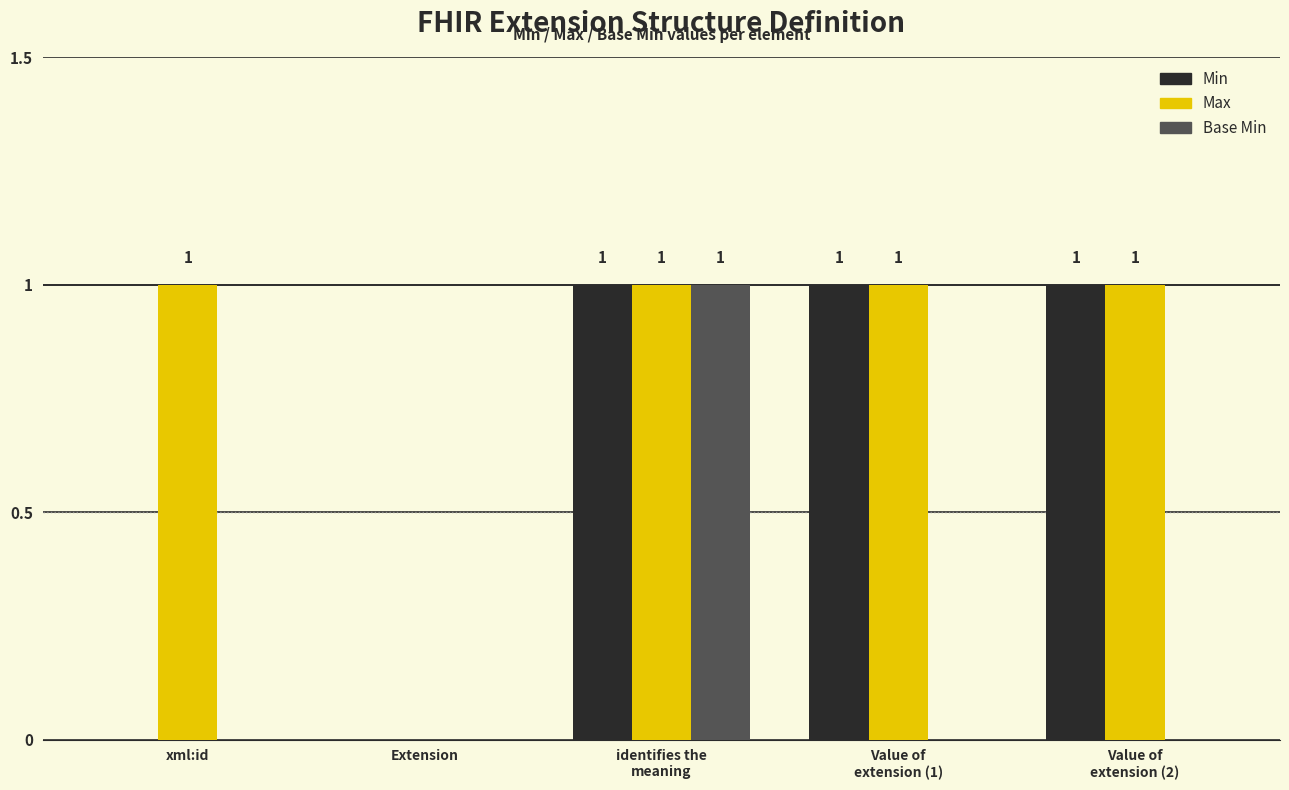

The value of Max at xml:id is 1. True or false?

True